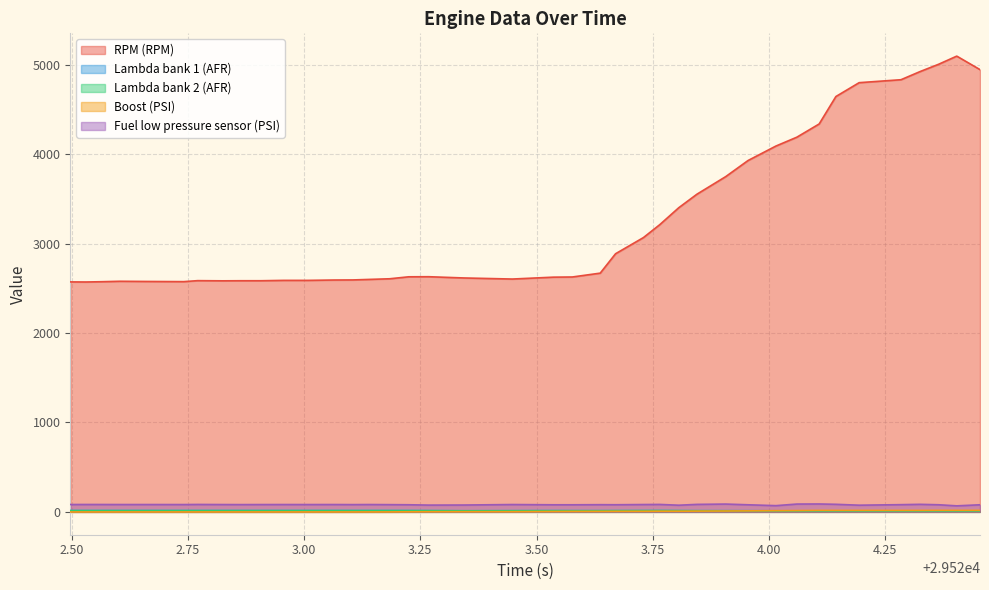

What is the greatest value displayed?

5099.0